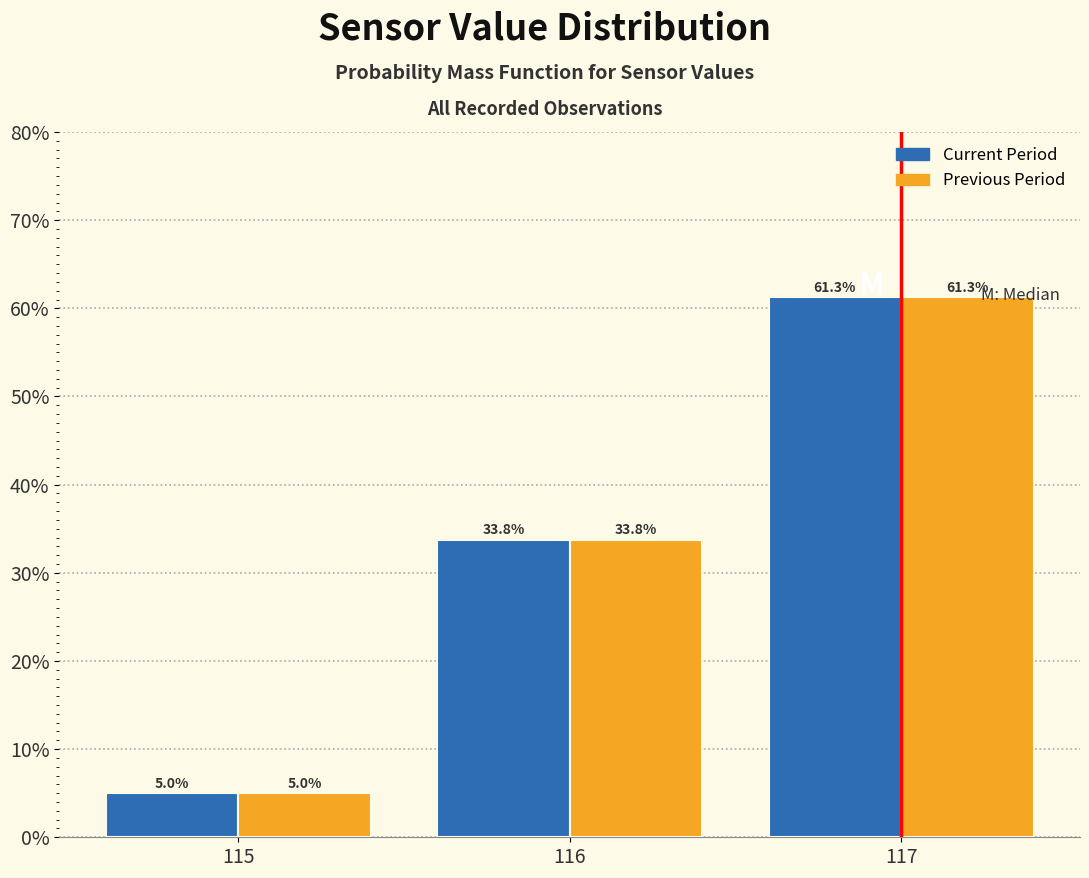

Reading left to right, extract all data points from this chart.

Current Period: 115=5.0	116=33.8	117=61.3
Previous Period: 115=5.0	116=33.8	117=61.3